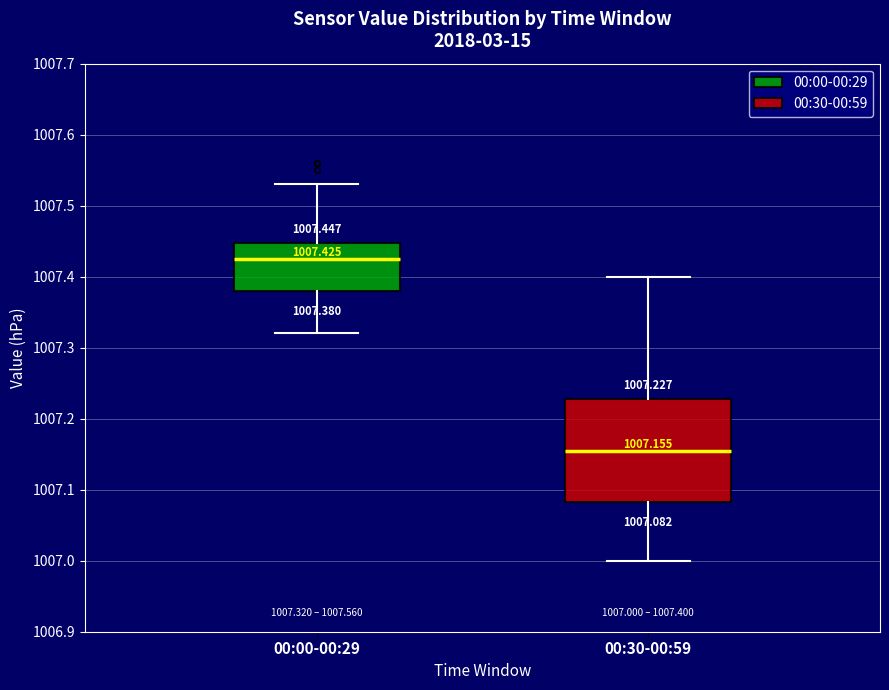

Which box's median line is the highest?

00:00-00:29